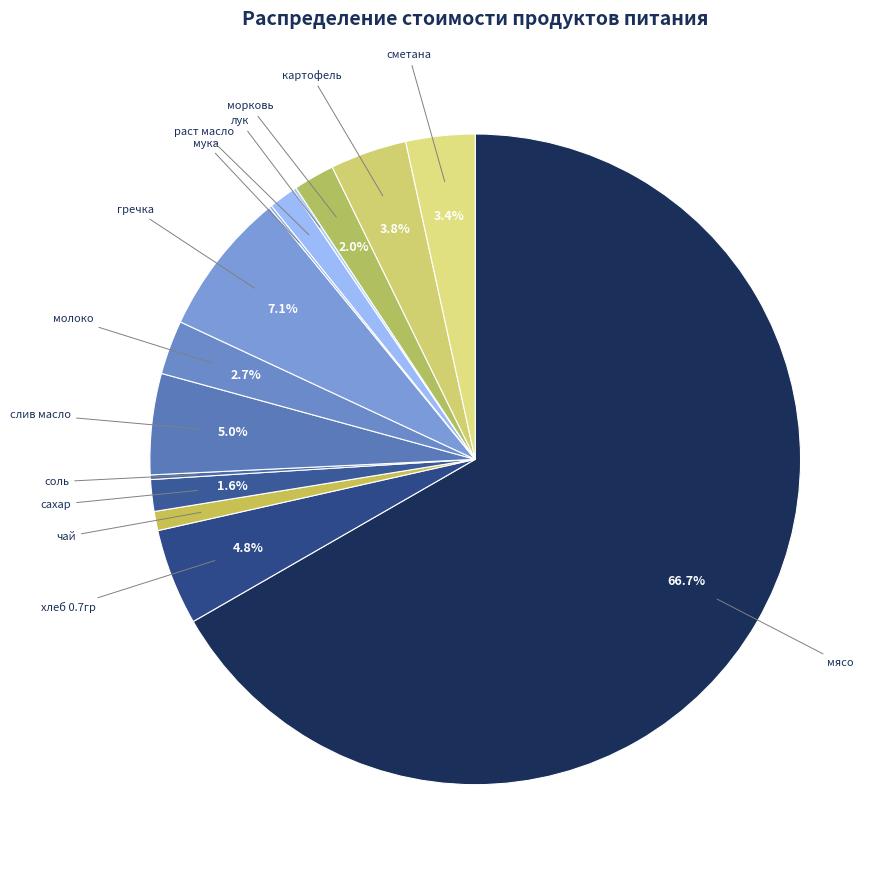

How many slices are in this pie chart?

14